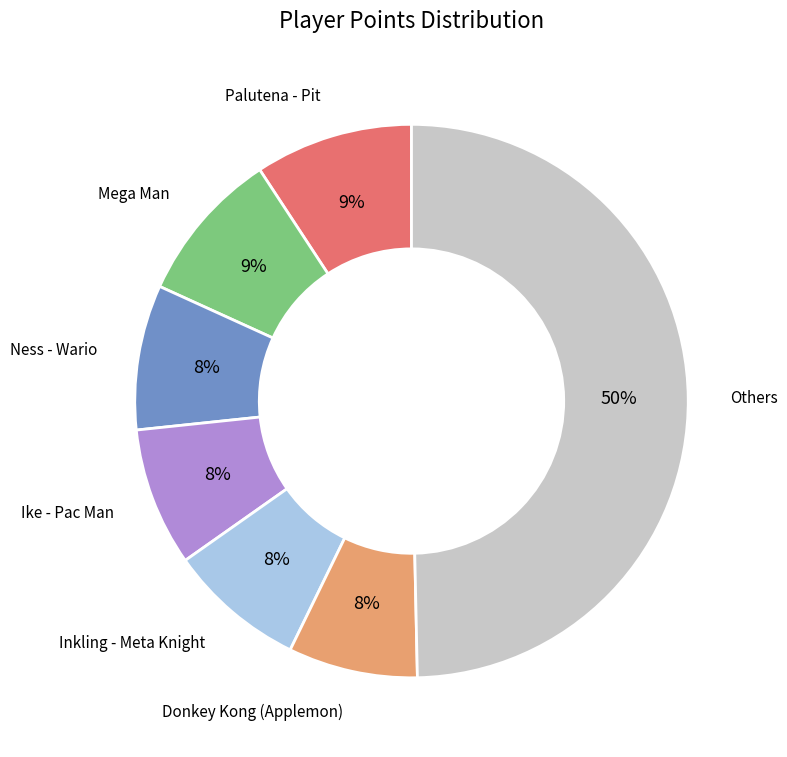

How many segments does this pie chart have?

7